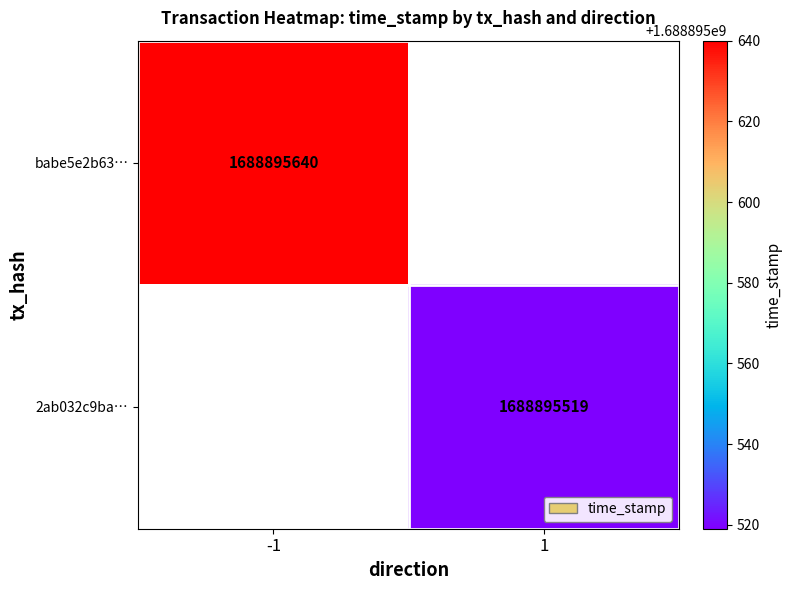

At direction, list the series in order from smallest to largest.

babe5e2b63cc95d0c17c48cf525c82e9a939845, 2ab032c9ba7161112a536a6c174eab9527ad318